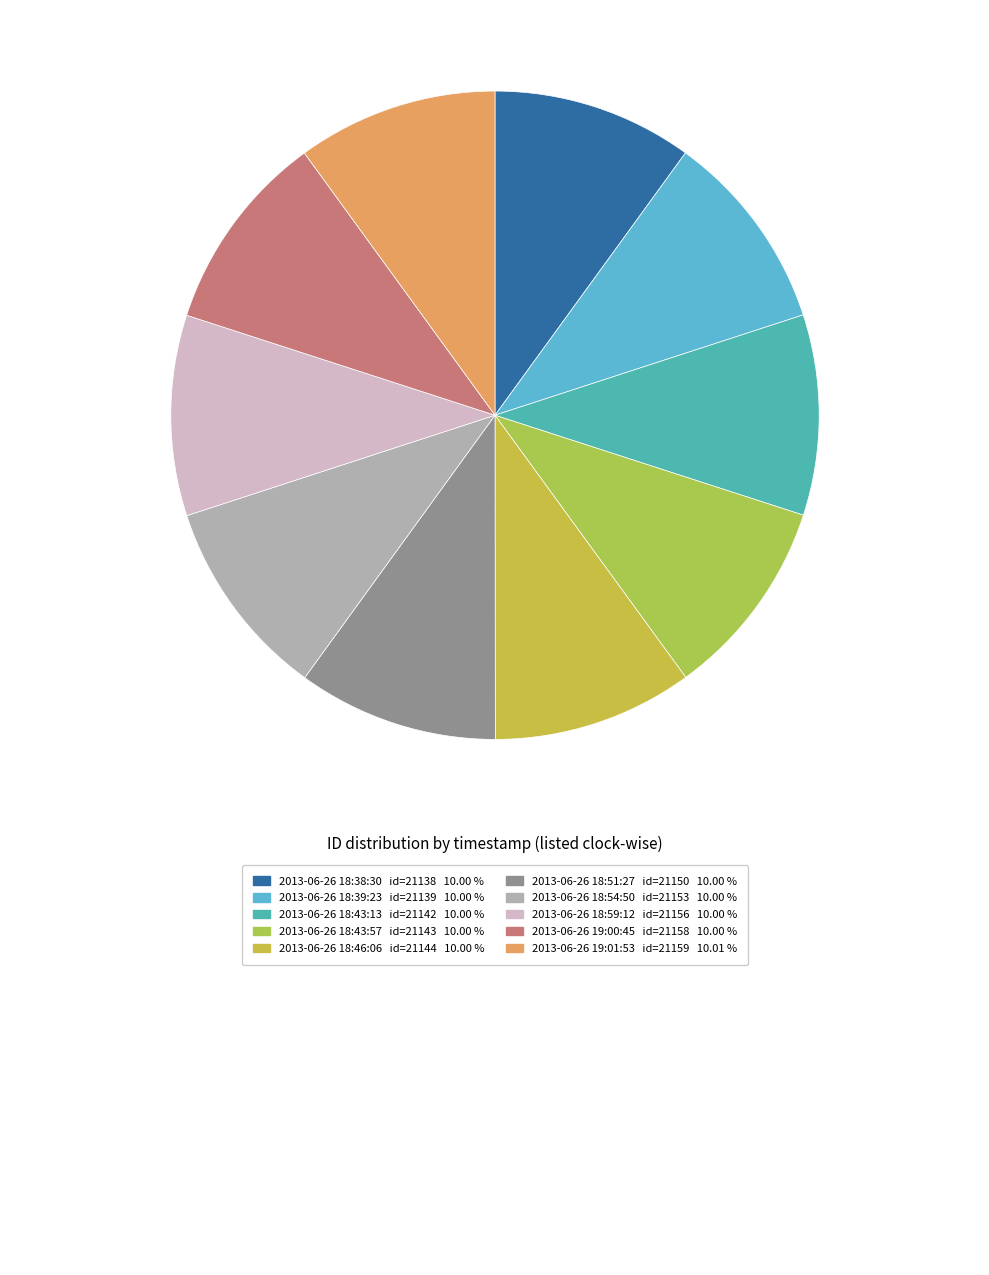

Count the number of slices in the pie.

10